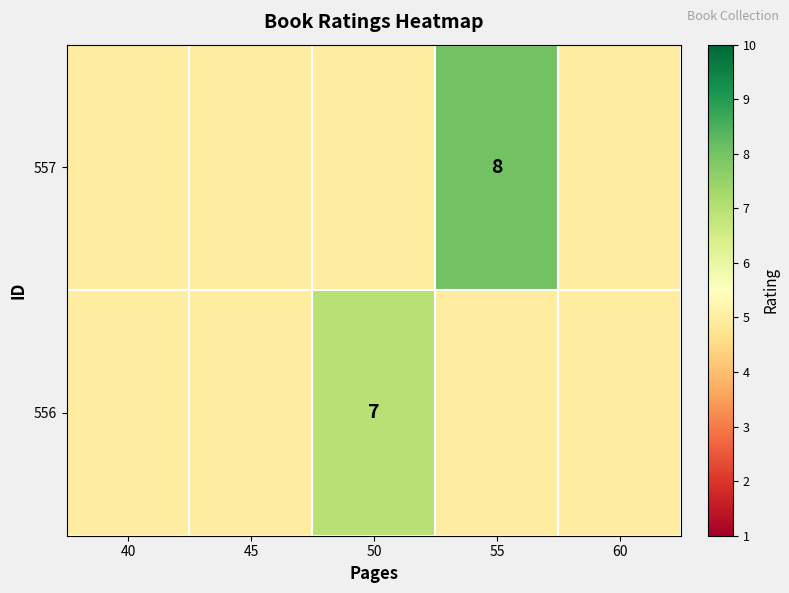

True or false: 557 has a value of 11 at 55.

False